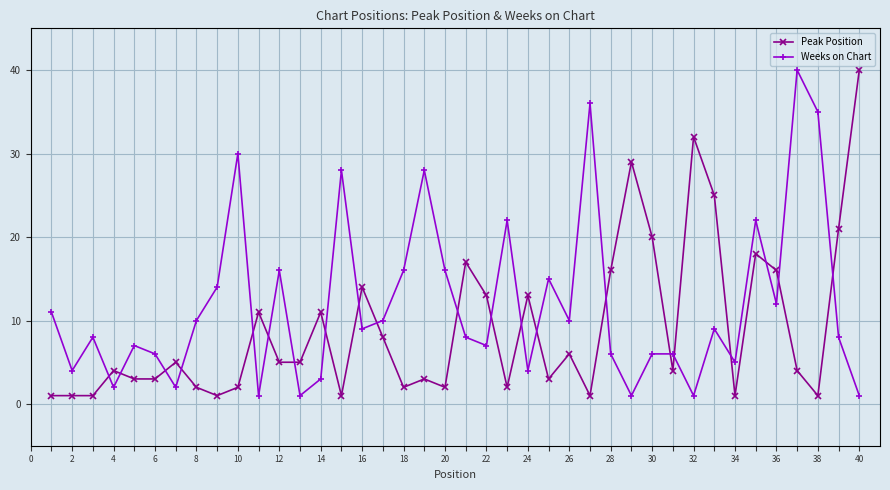

True or false: Peak Position and Weeks on Chart cross at least once.

True